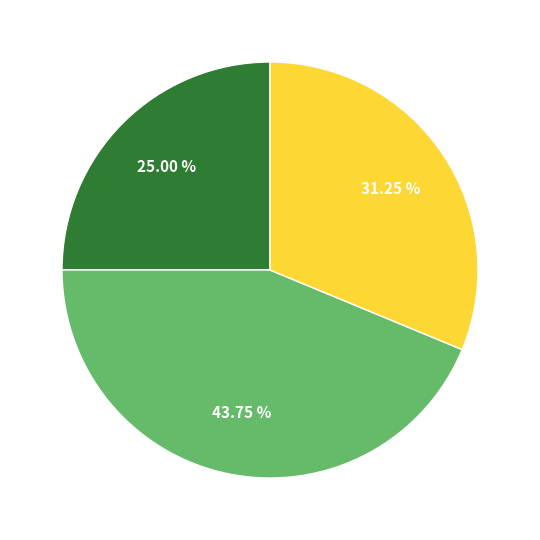

Does any single category account for the majority?

No